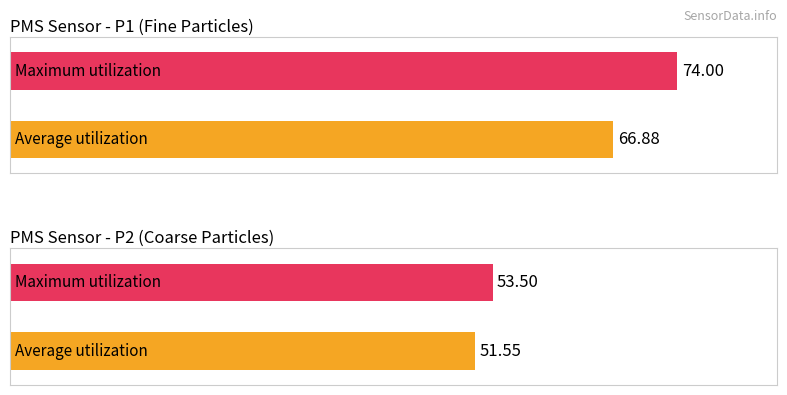

Which series has the widest spread of values?

Maximum utilization